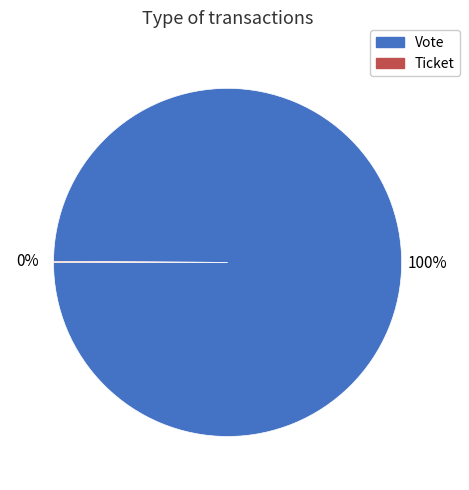

Which slice is the largest?

Vote